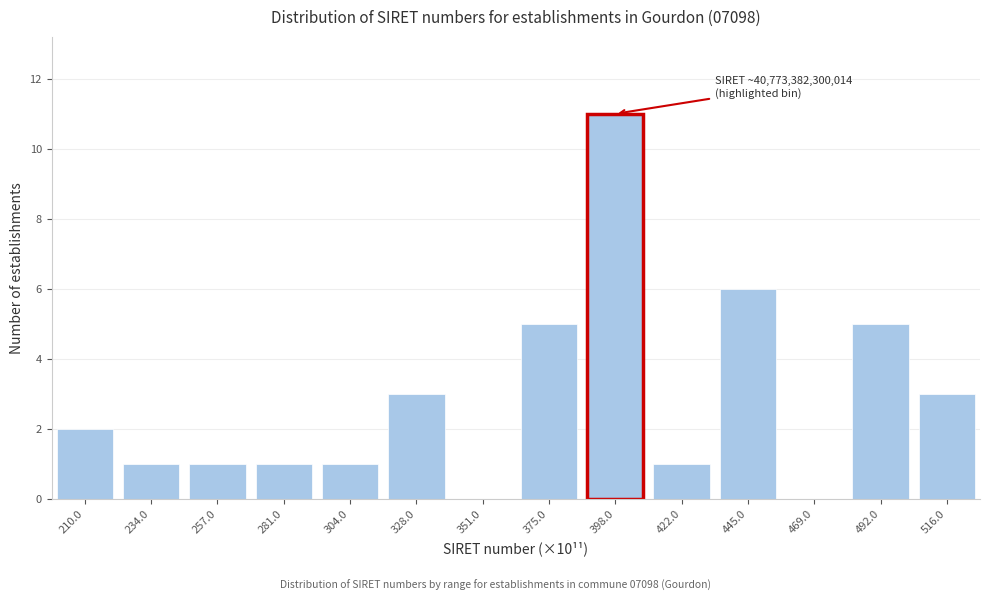

Reading right to left, what are all the values shown in this chart?

516.0=3	492.0=5	469.0=0	445.0=6	422.0=1	398.0=11	375.0=5	351.0=0	328.0=3	304.0=1	281.0=1	257.0=1	234.0=1	210.0=2